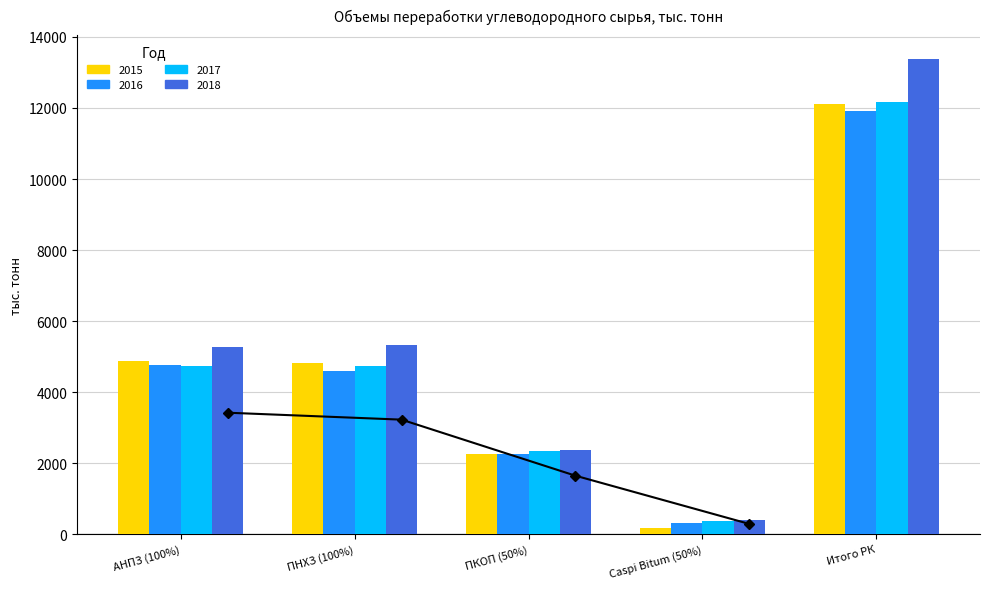

What is the difference between the second highest and minimum values in the 2016 series?

4449.1